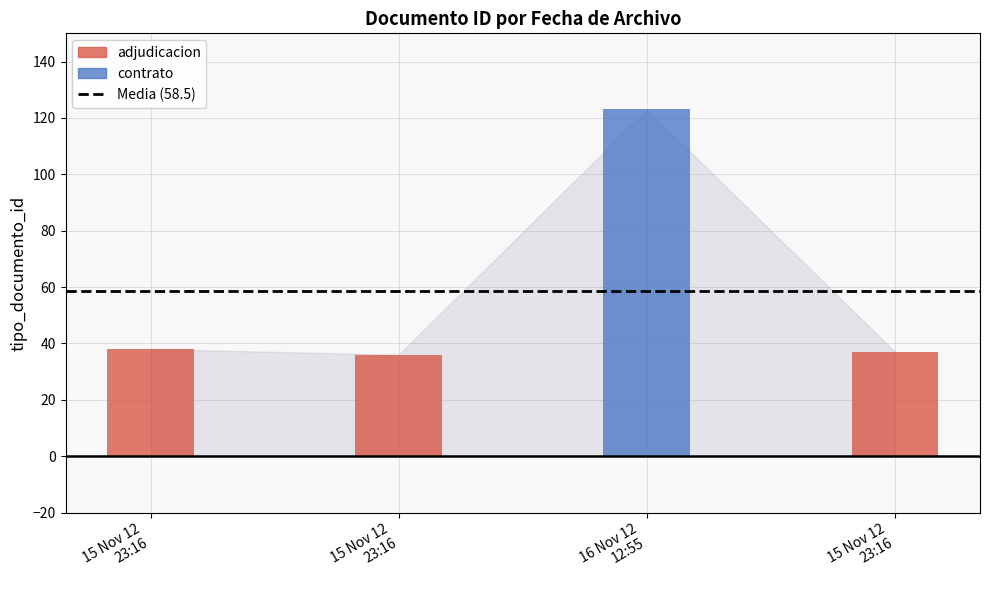

Which has a higher value, 2012-11-15 23:16:16 or 2012-11-15 23:16:16?

2012-11-15 23:16:16